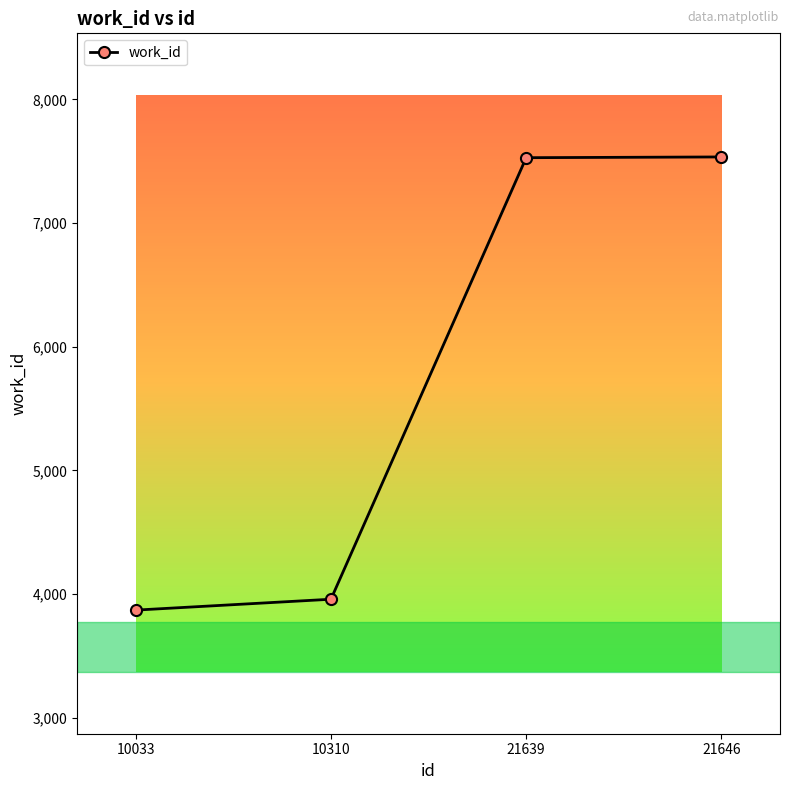

True or false: the data shows 7535 at 21646.

True